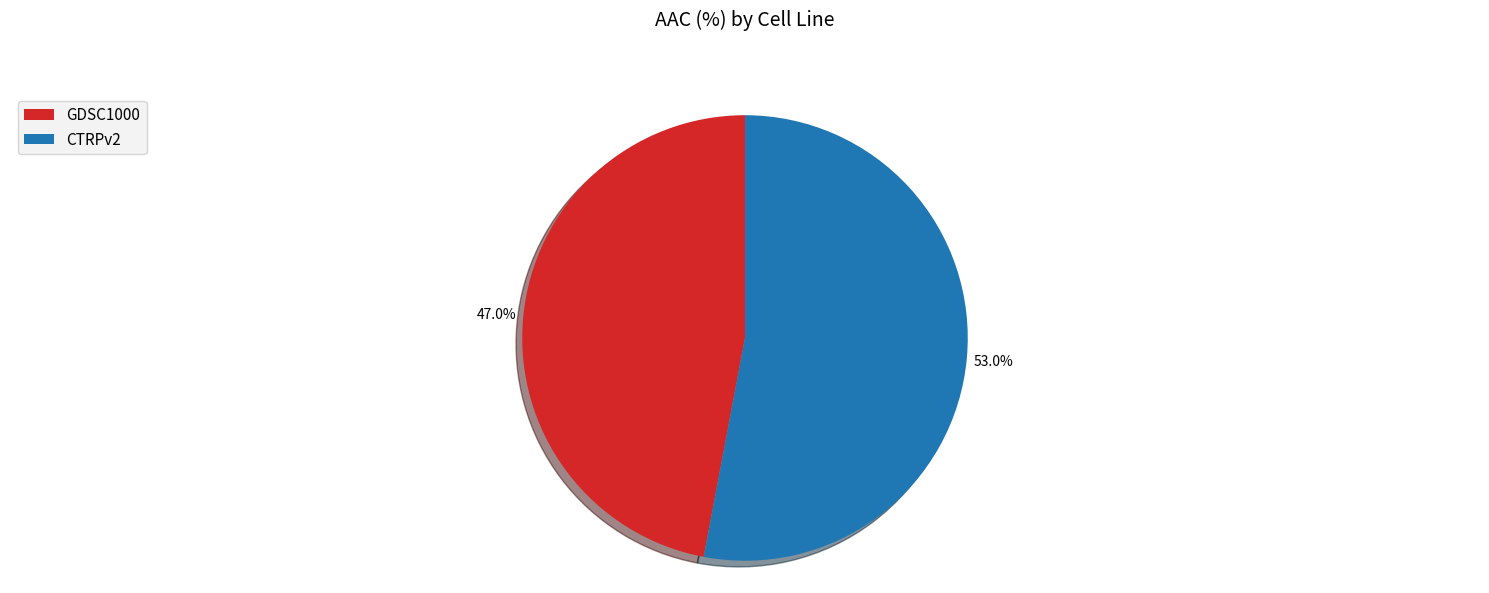

Between GDSC1000 and CTRPv2, which is larger?

CTRPv2